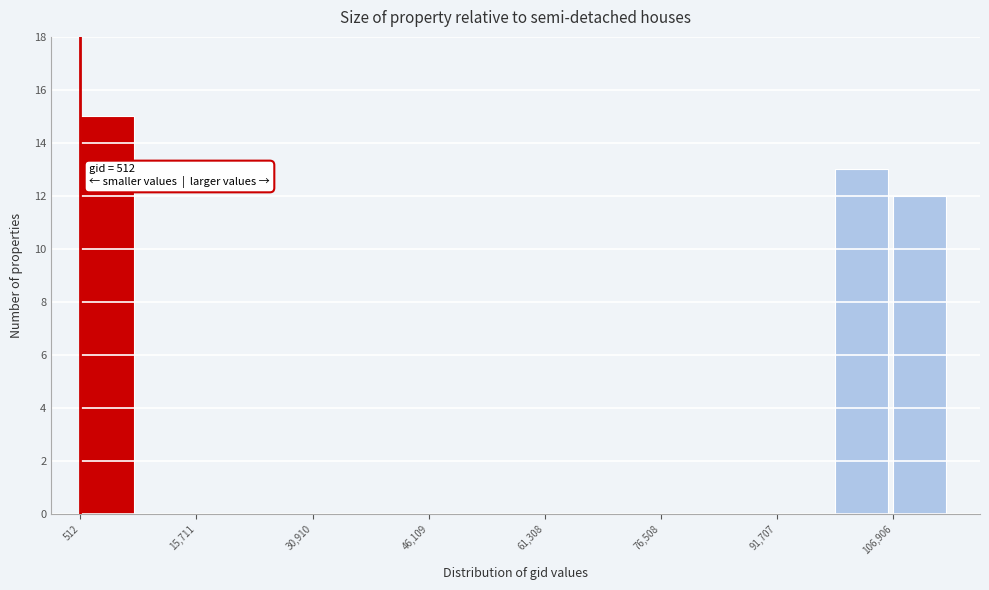

Around what value on the x-axis is the tallest bar? Give the approximate position of its centre, as read against the axis.

4000